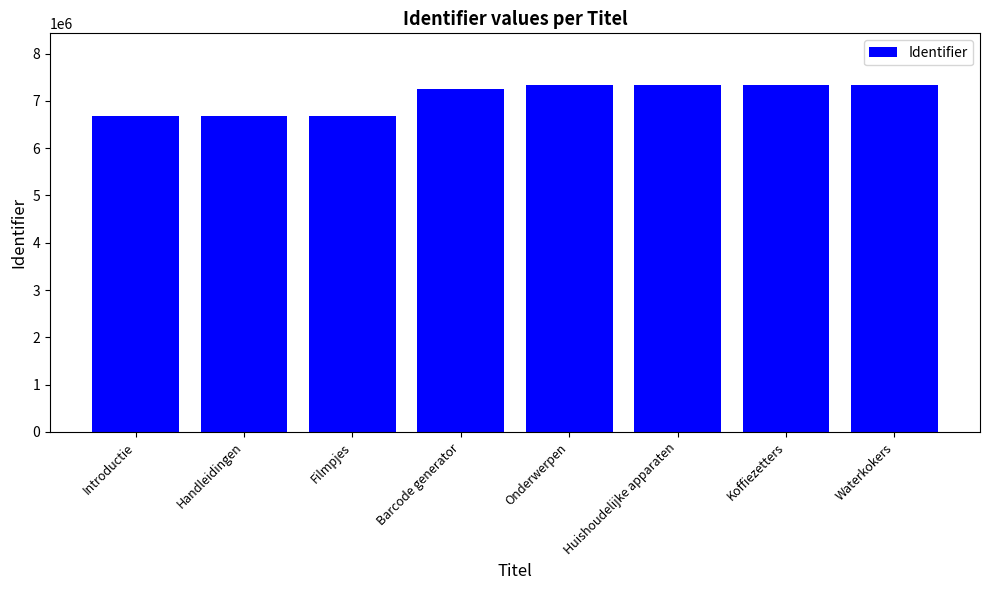

True or false: the data shows 10829522 at Handleidingen.

False